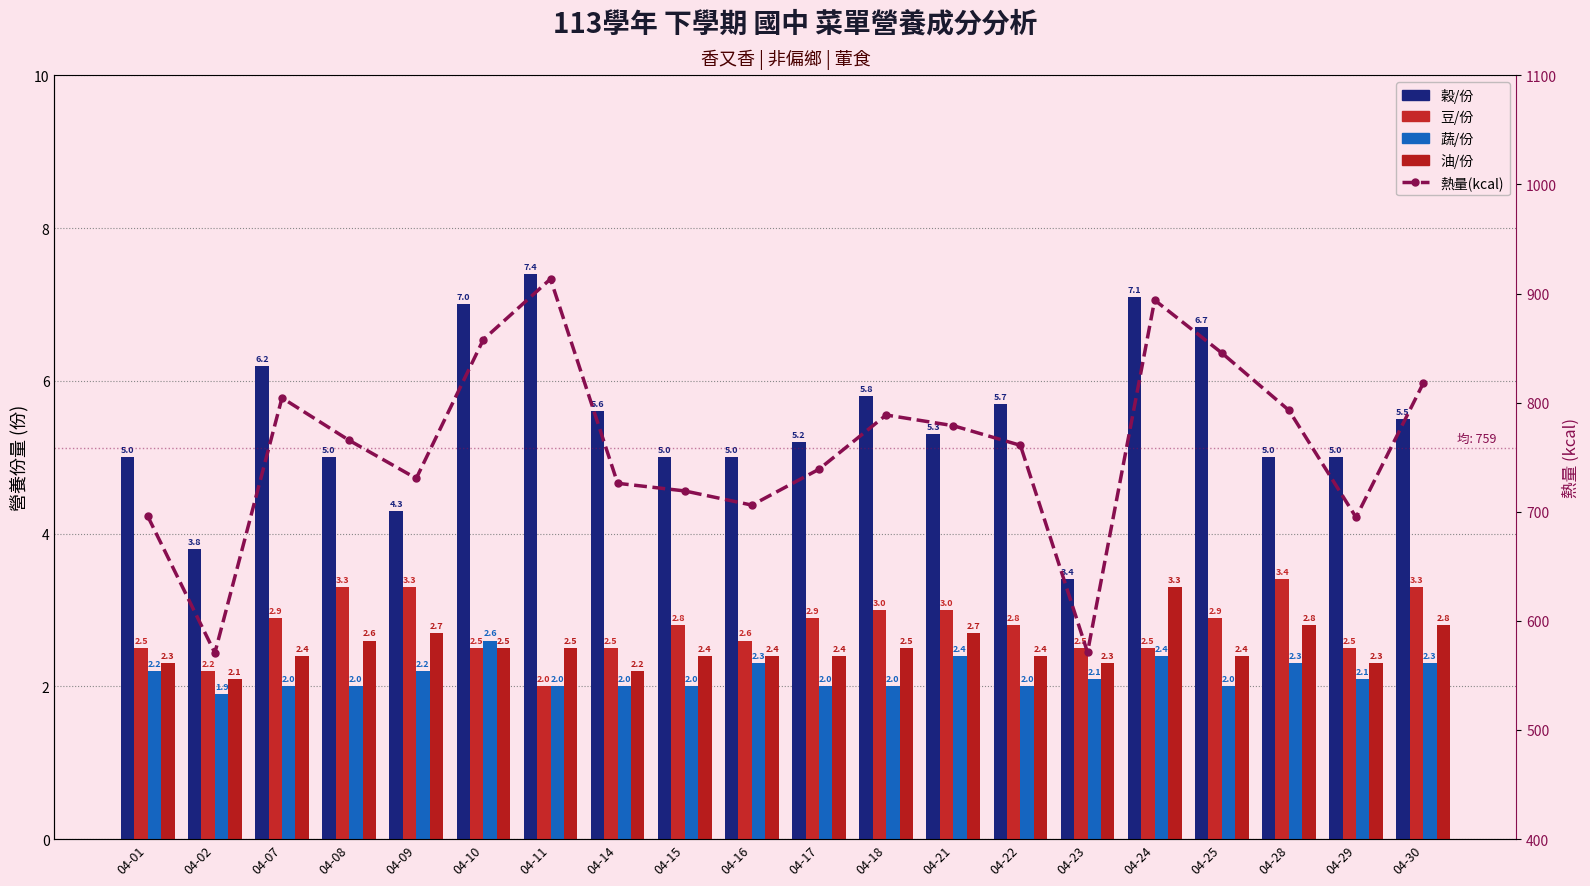

Is it true that 豆/份 equals 1.8 at 04-17?

False